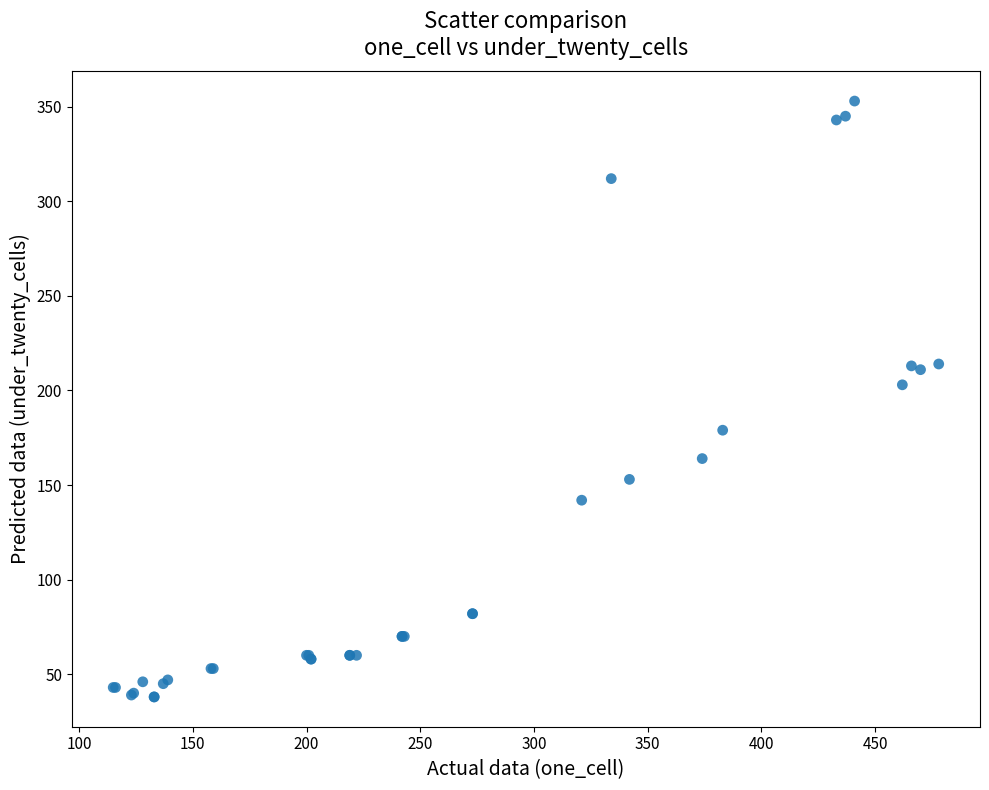

What Y value in the scatter plot is closest to 195?

203